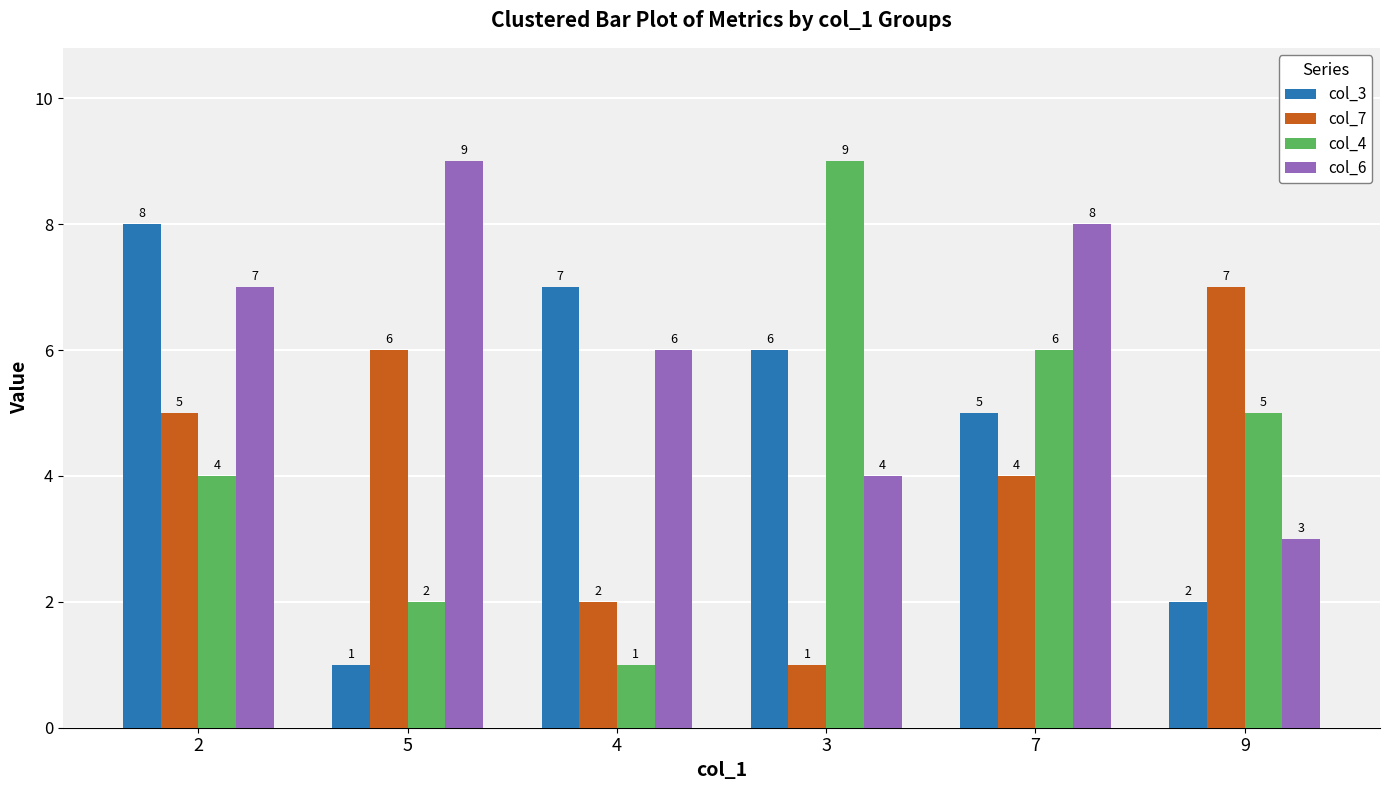

Which series has the widest spread of values?

col_4